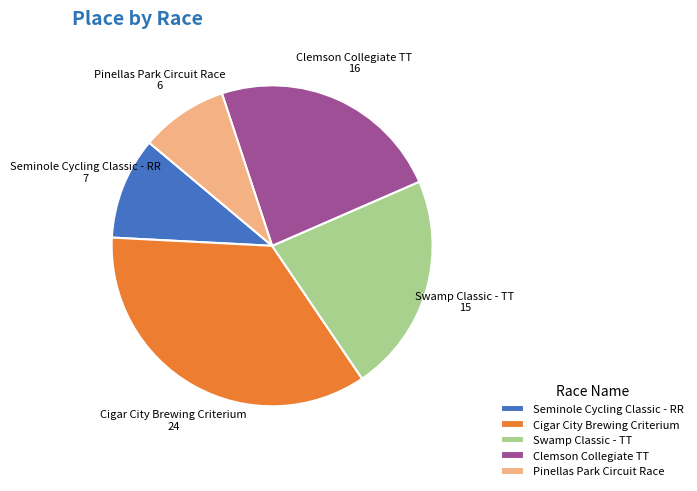

How many slices are in this pie chart?

5